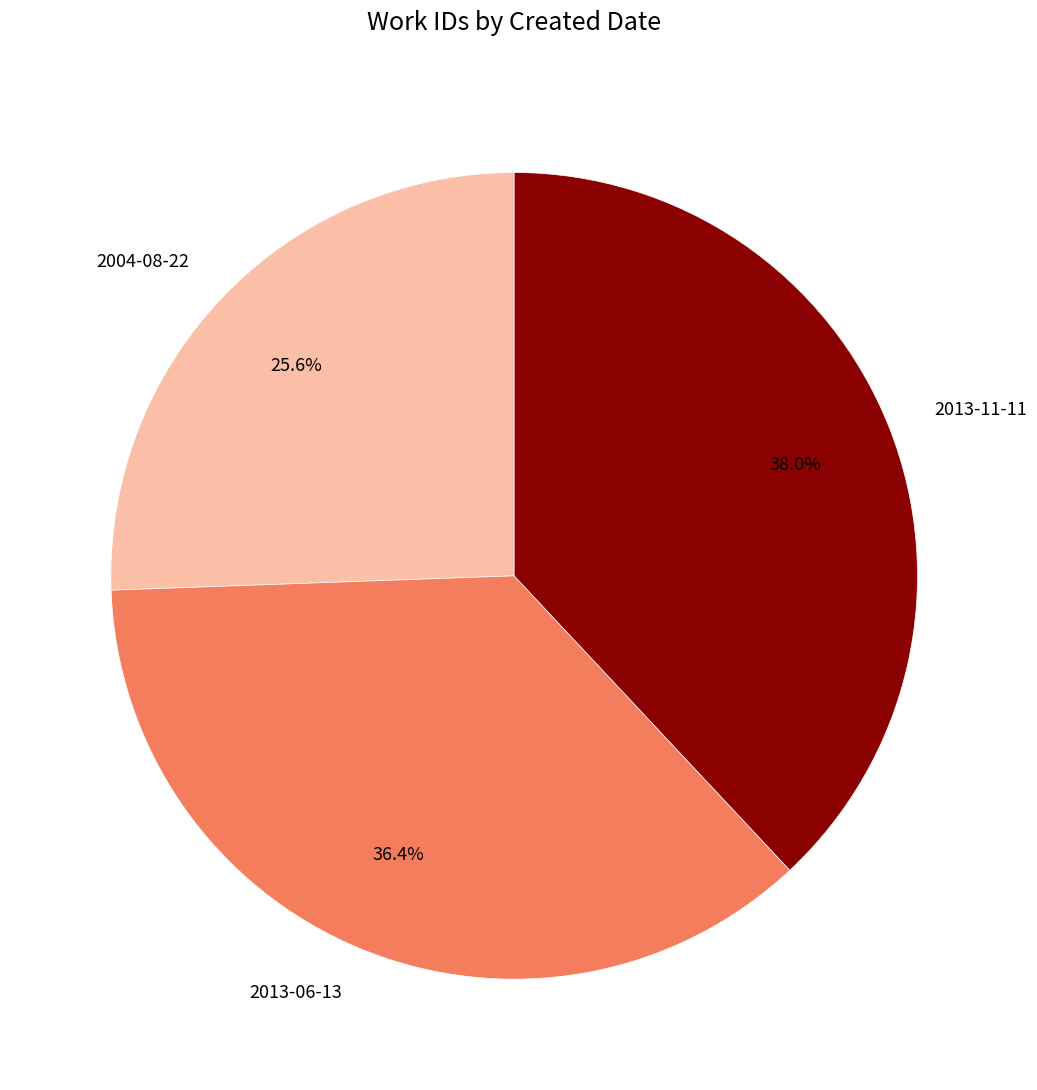

Is the sum of 2013-06-13 and 2004-08-22 greater than half?

Yes